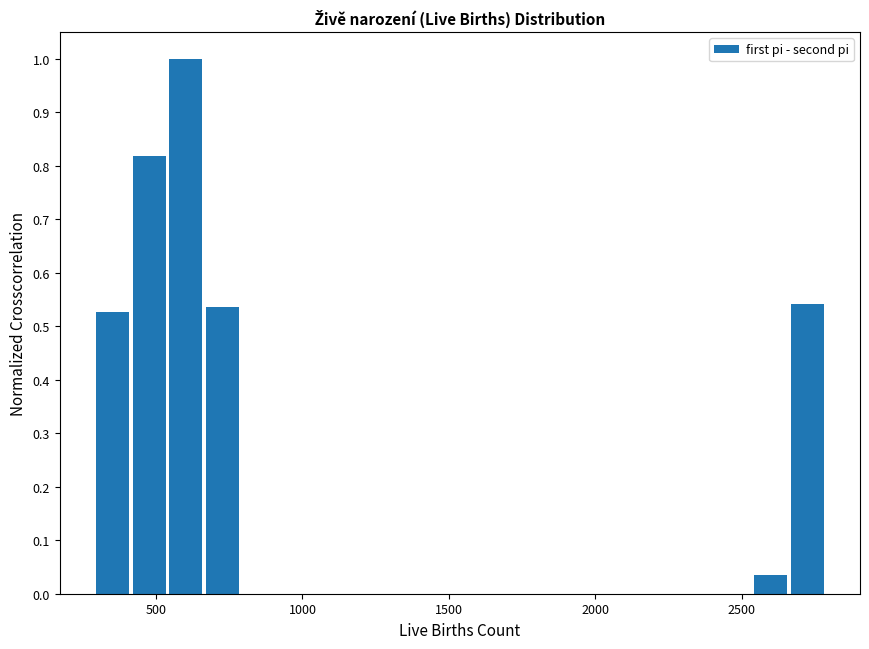

Read against the x-axis, roughly where is the centre of the tallest bar?

600